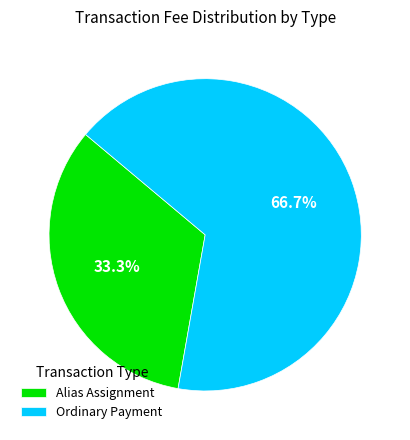

Combined, what portion of the pie is Ordinary Payment and Alias Assignment?

100.0%